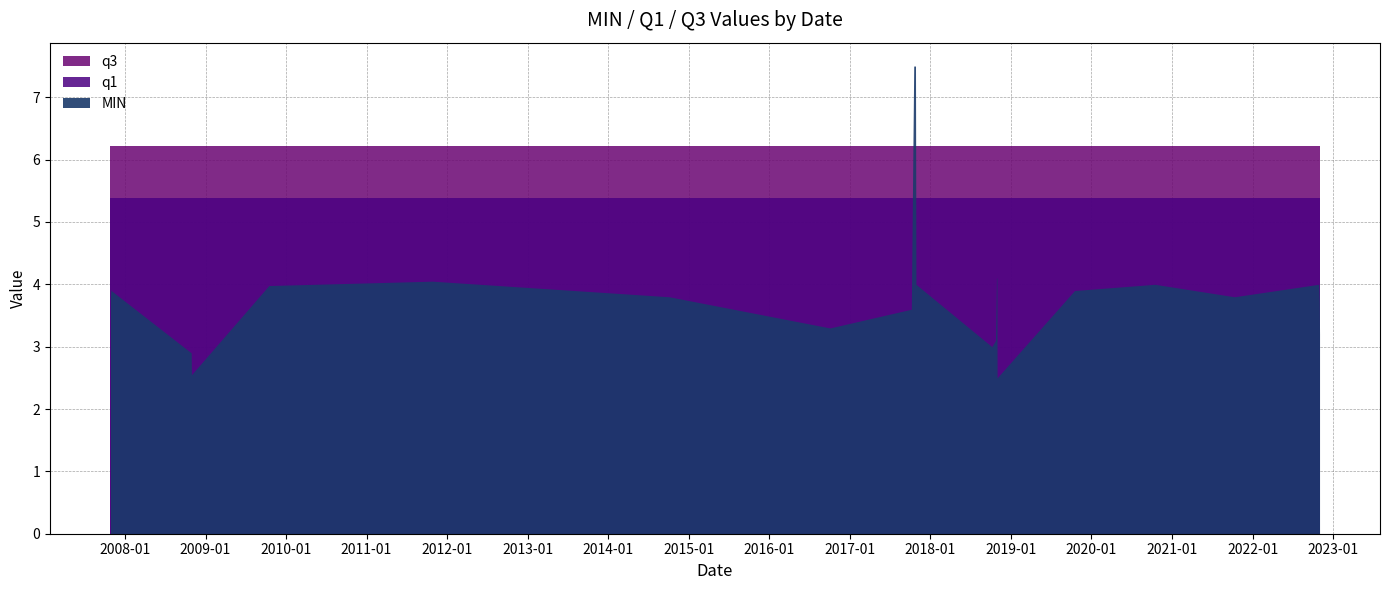

True or false: q1 and q3 intersect in this chart.

False